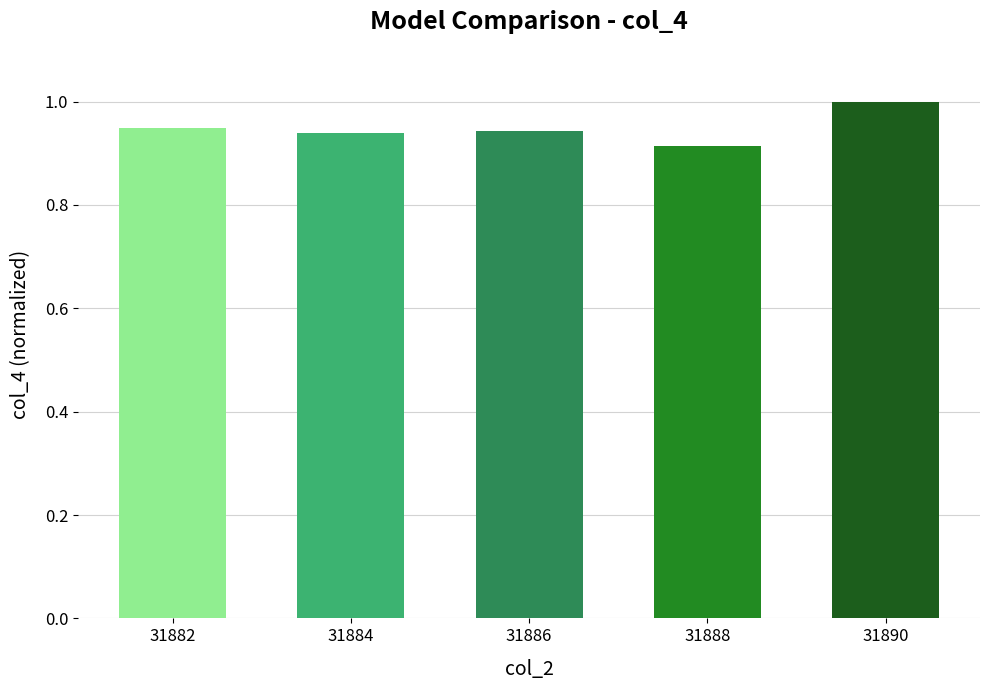

Which has a higher value, 31890 or 31886?

31890